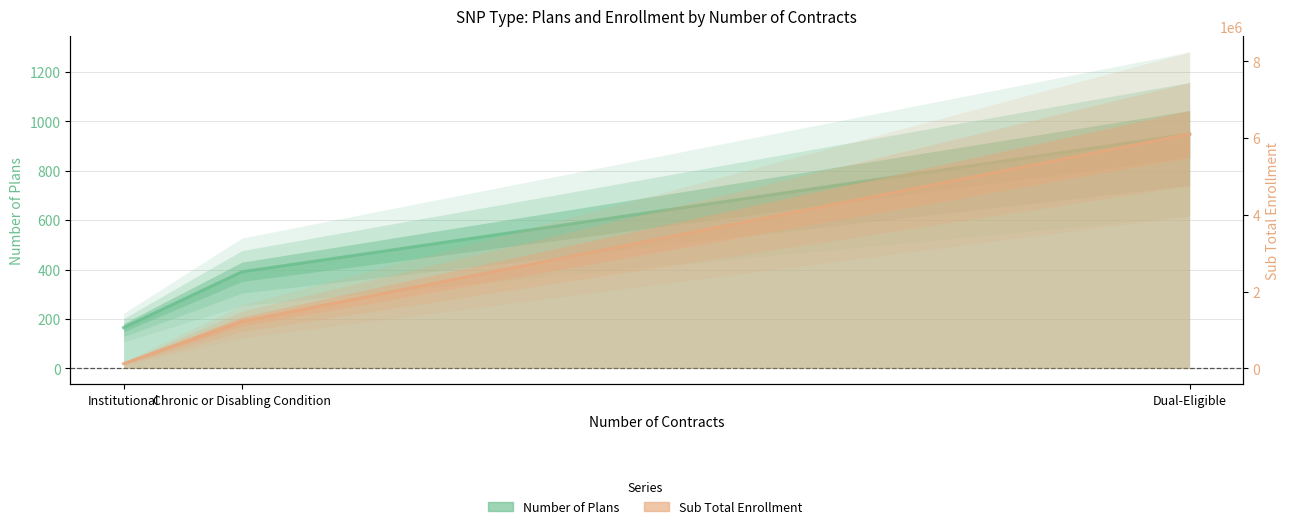

How many lines are shown in the chart?

2